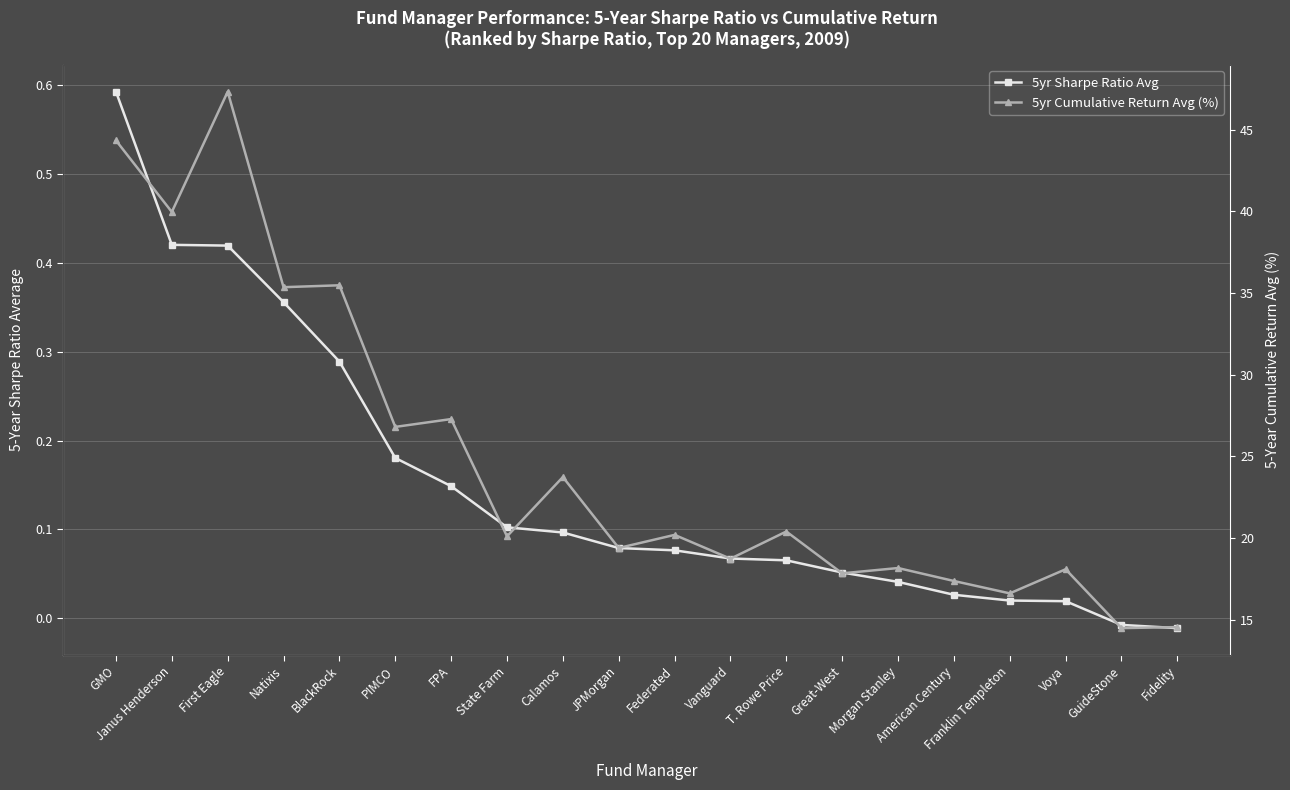

Reading right to left, extract all data points from this chart.

5yr Sharpe Ratio Avg: Fidelity=-0.0	GuideStone=-0.0	Voya=0.0	Franklin Templeton=0.0	American Century=0.0	Morgan Stanley=0.0	Great-West=0.1	T. Rowe Price=0.1	Vanguard=0.1	Federated=0.1	JPMorgan=0.1	Calamos=0.1	State Farm=0.1	FPA=0.1	PIMCO=0.2	BlackRock=0.3	Natixis=0.4	First Eagle=0.4	Janus Henderson=0.4	GMO=0.6
5yr Cumulative Return Avg (%): Fidelity=14.5	GuideStone=14.5	Voya=18.1	Franklin Templeton=16.6	American Century=17.4	Morgan Stanley=18.2	Great-West=17.8	T. Rowe Price=20.4	Vanguard=18.7	Federated=20.2	JPMorgan=19.4	Calamos=23.7	State Farm=20.1	FPA=27.3	PIMCO=26.8	BlackRock=35.5	Natixis=35.4	First Eagle=47.3	Janus Henderson=40.0	GMO=44.3